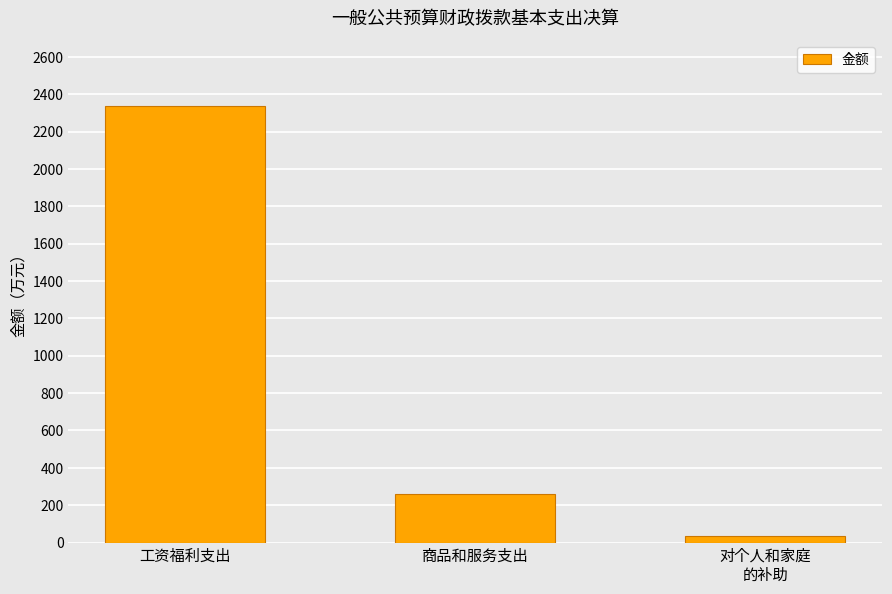

At which label is the value closest to 1185?

商品和服务支出